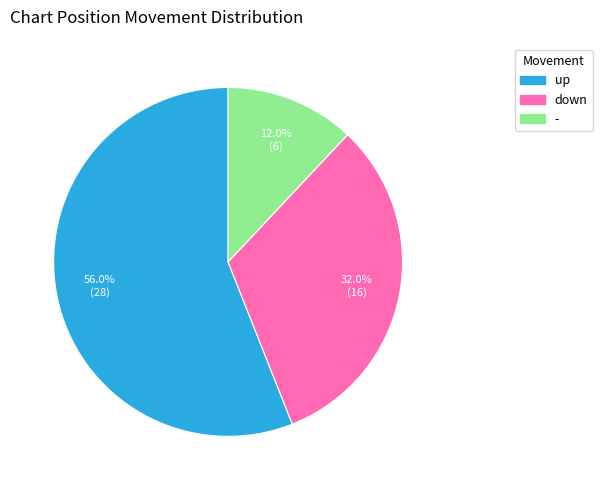

Which slice is the largest?

up